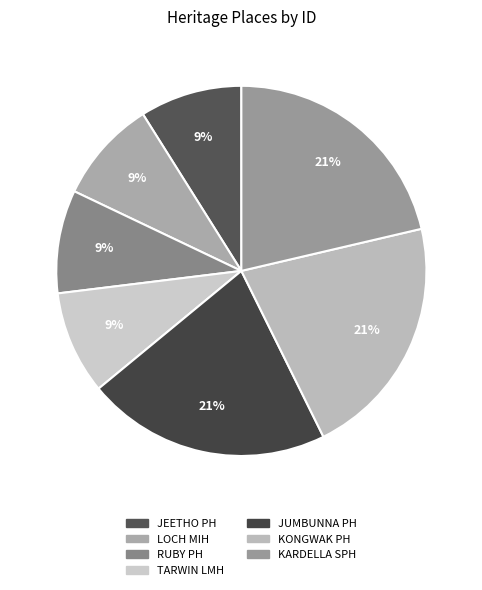

How many segments does this pie chart have?

7